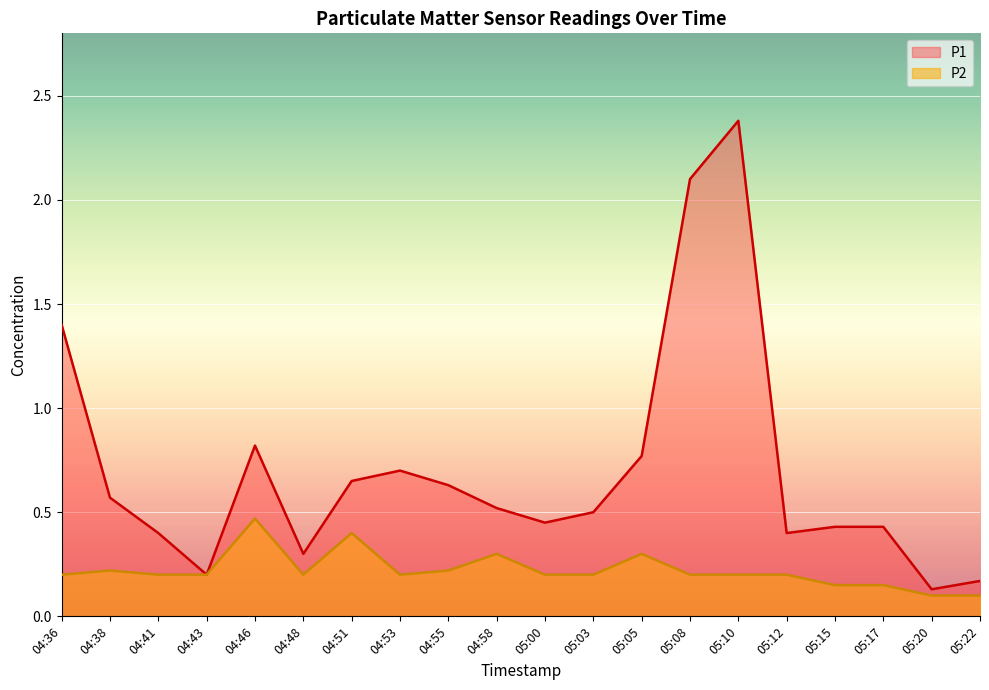

Count the P2 values in the range 0 to 1.

20